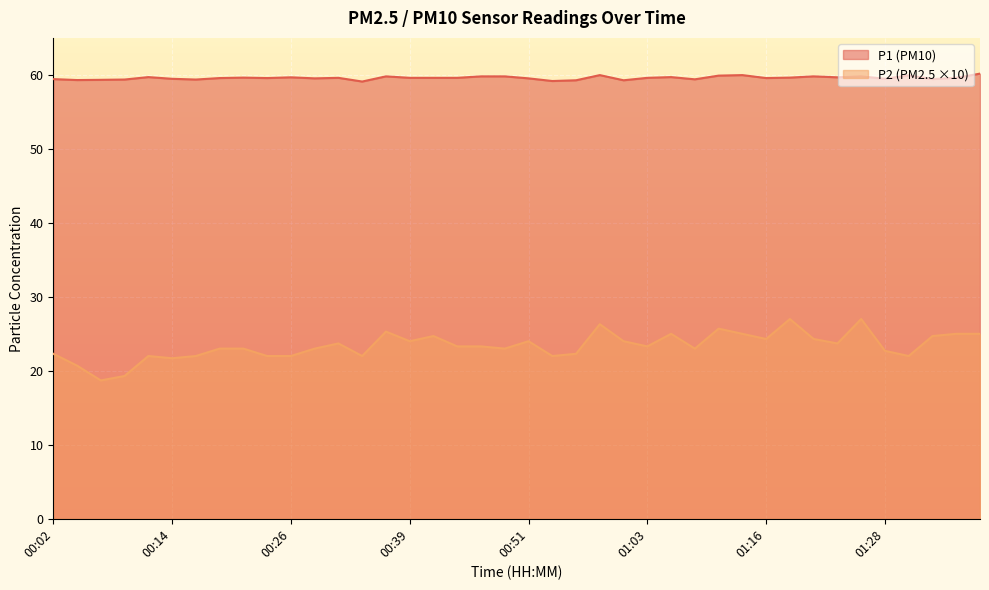

In P2, how many points are higher than both neighbors (excluding endpoints)?

10